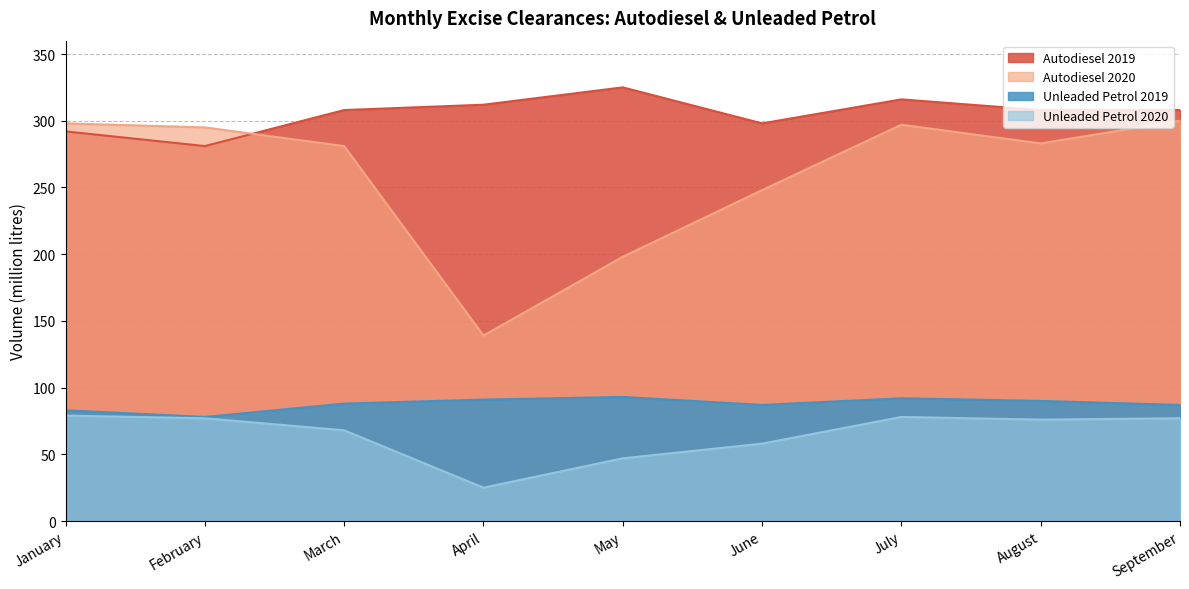

True or false: Autodiesel 2019 and Unleaded Petrol 2019 cross at least once.

False